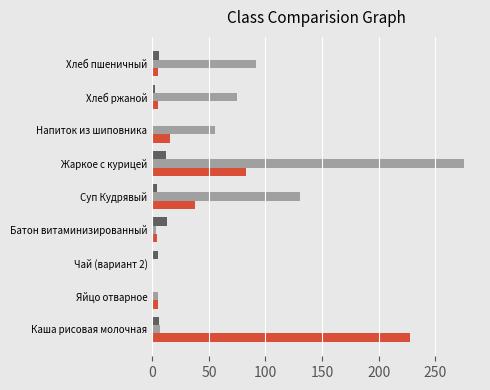

What is the maximum value shown in the chart?

275.9